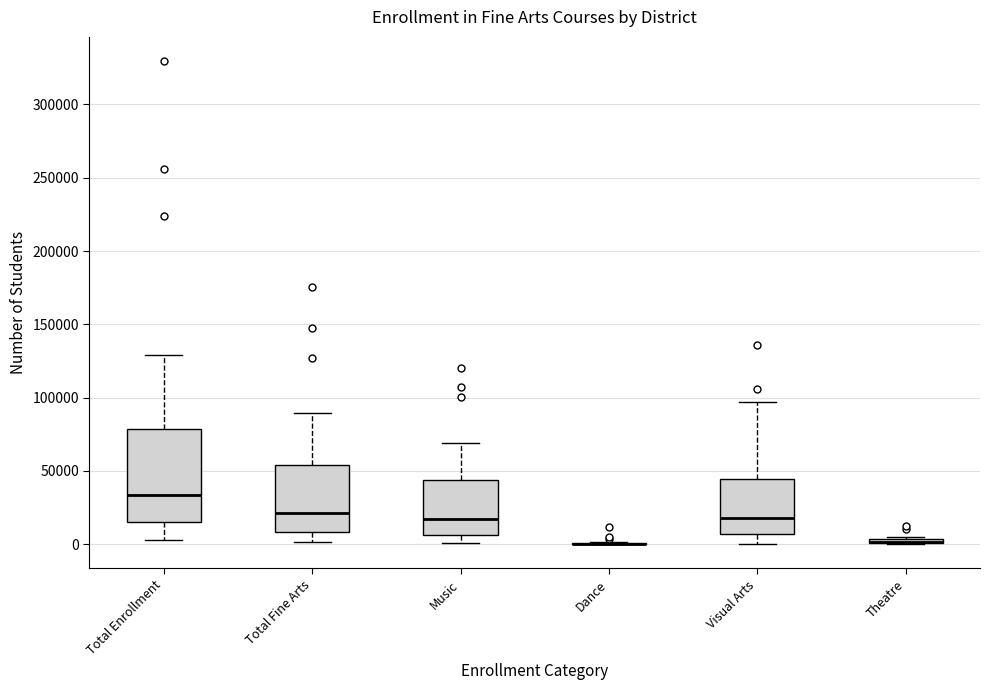

Where does the upper whisker of the box for Visual Arts end on the y-axis? The values are not printed on the chart, so give them approximately, as read against the axis.

95000